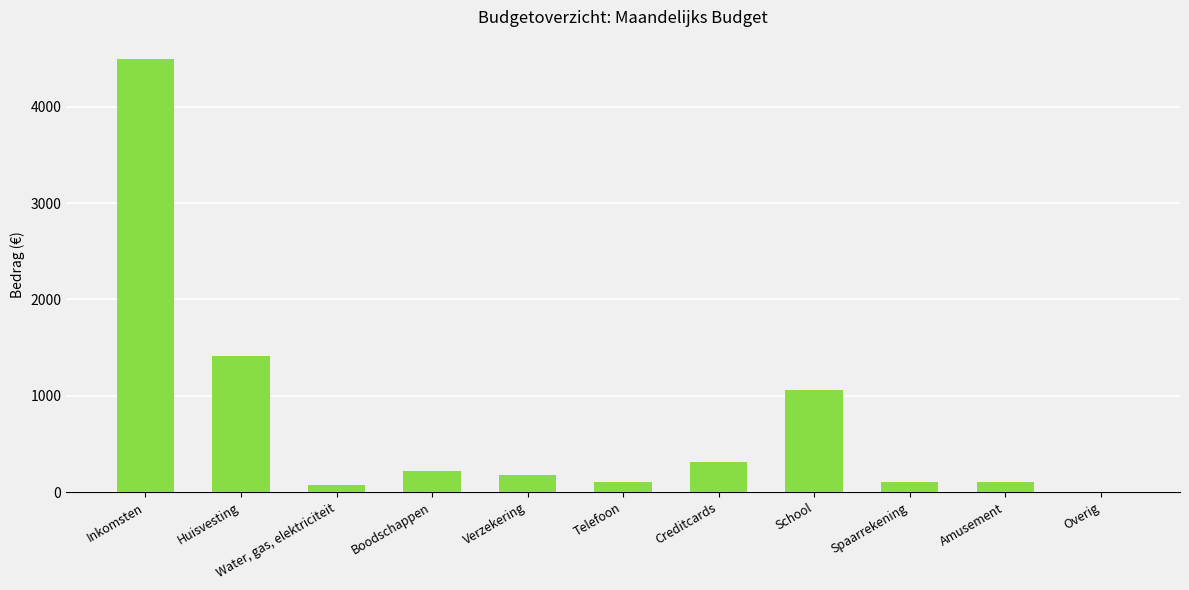

Between Inkomsten and School, which is larger?

Inkomsten